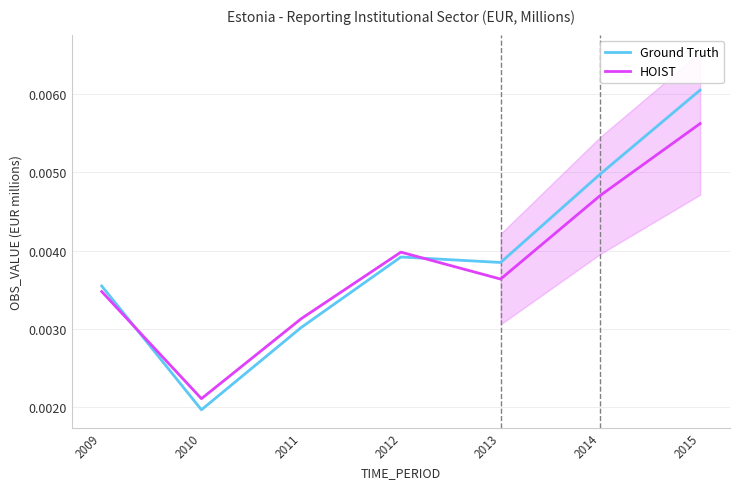

Which label corresponds to the smallest value in the chart?

2010